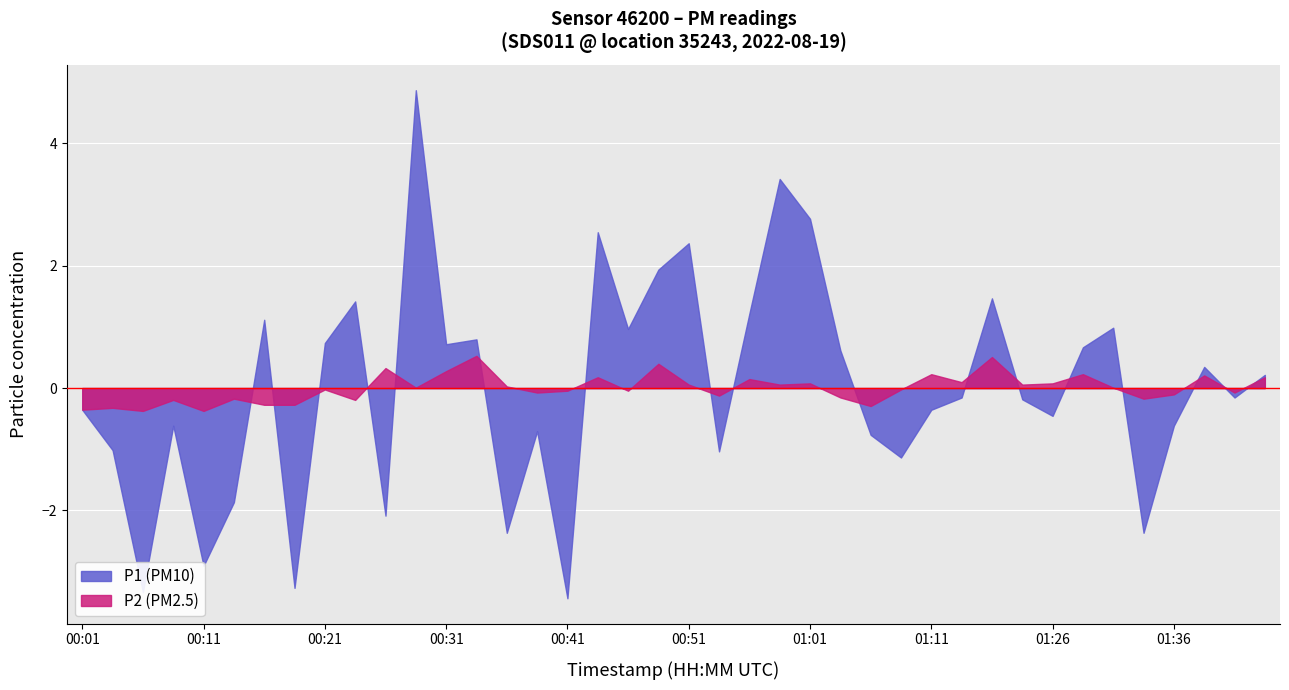

At 00:58, list the series in order from smallest to largest.

P2, P1